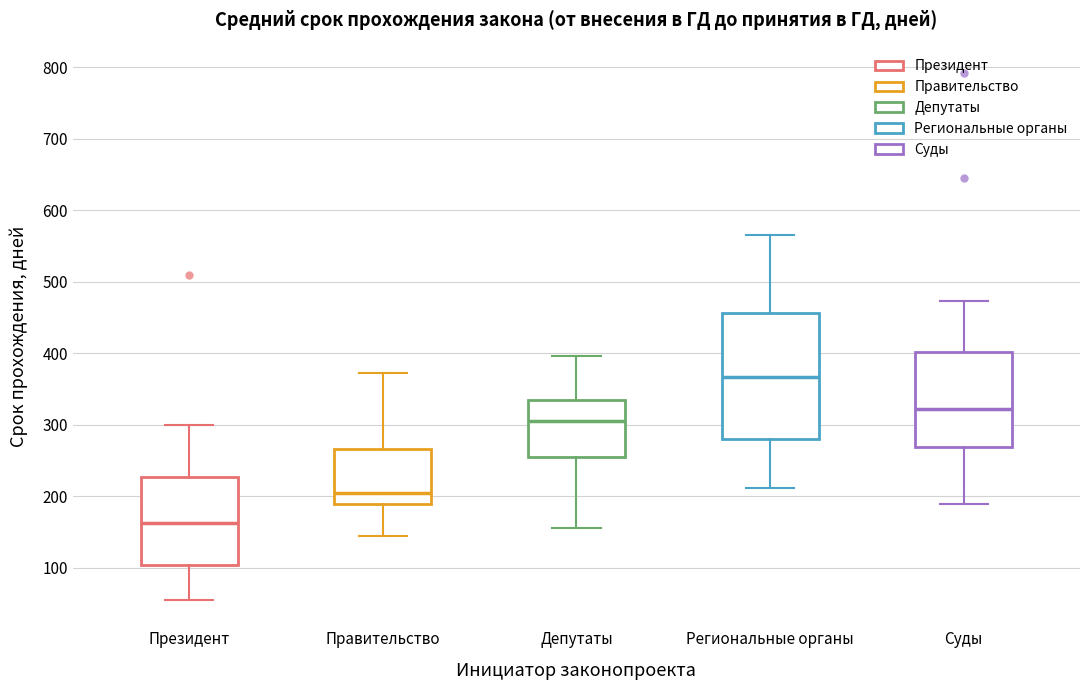

Which box has the lowest median line?

Президент